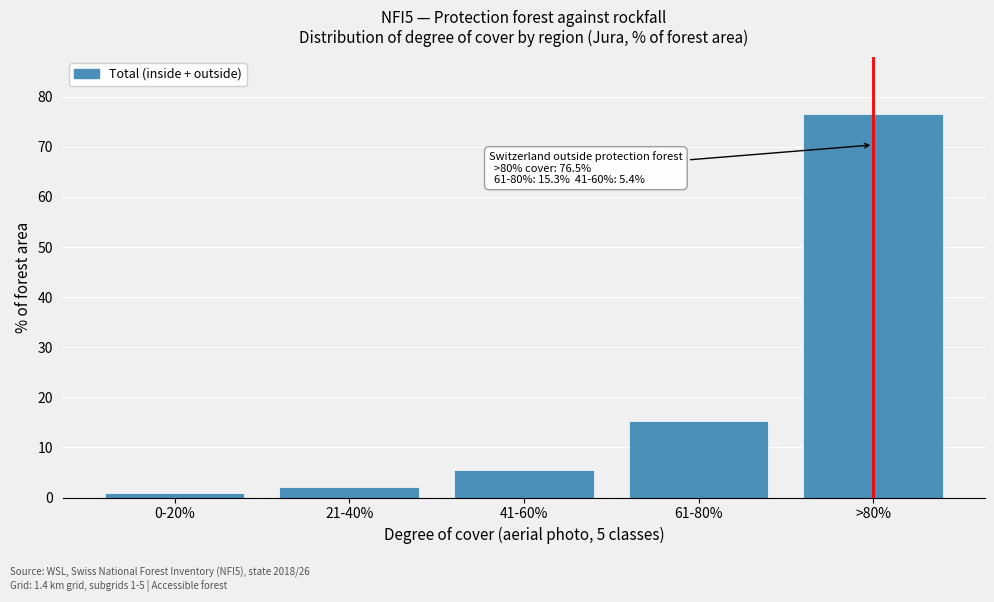

Reading left to right, extract all data points from this chart.

0-20%=0.8	21-40%=2.0	41-60%=5.4	61-80%=15.3	>80%=76.5